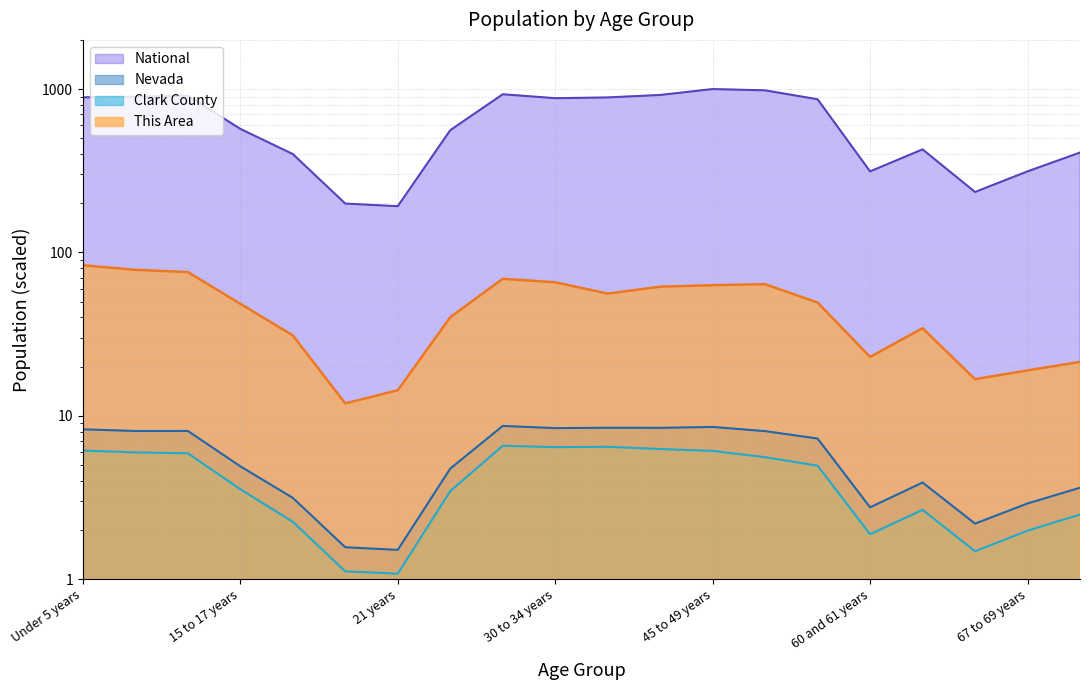

Which has a higher value, 65 and 66 years or 70 to 74 years?

70 to 74 years